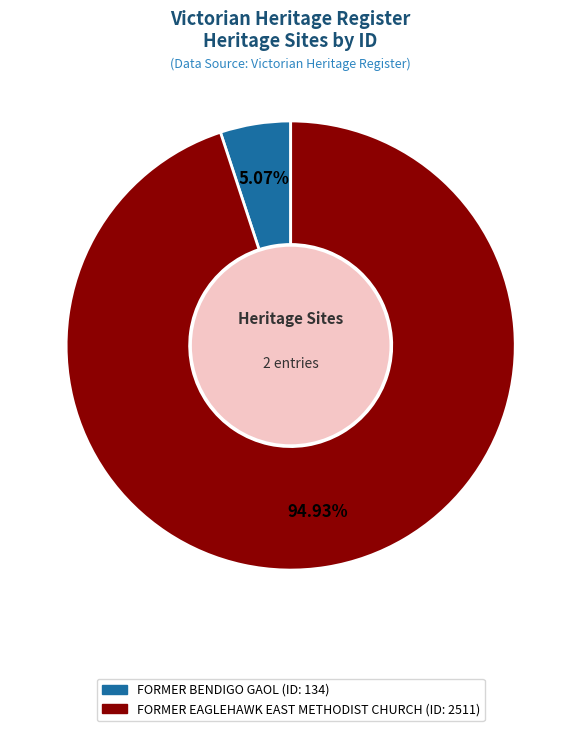

The FORMER BENDIGO GAOL slice represents 13% of the pie. True or false?

False